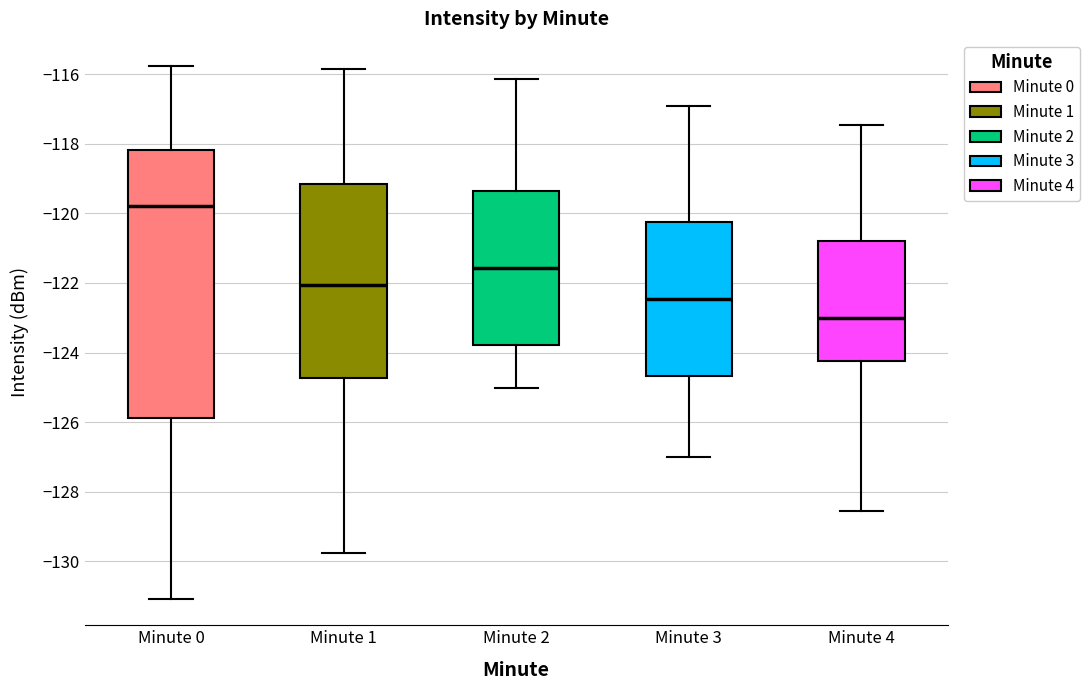

Which box has the lowest median line?

Minute 4